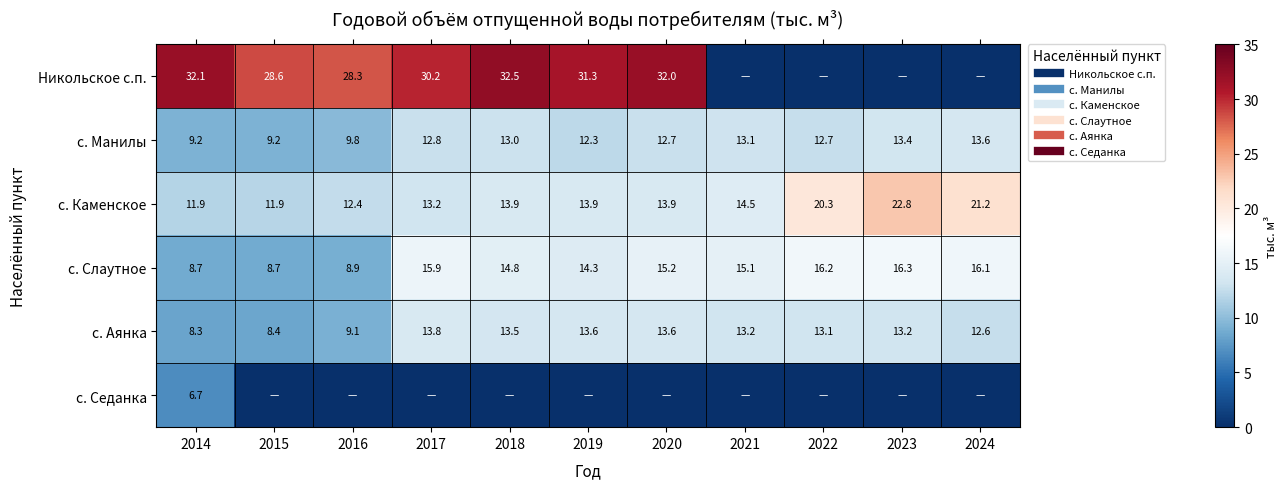

Is the value of с. Аянка at 2023 greater than the value of с. Слаутное at 2019?

No